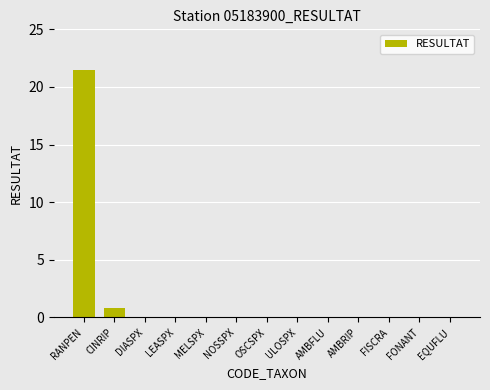

The value at ULOSPX is 0.0. True or false?

True